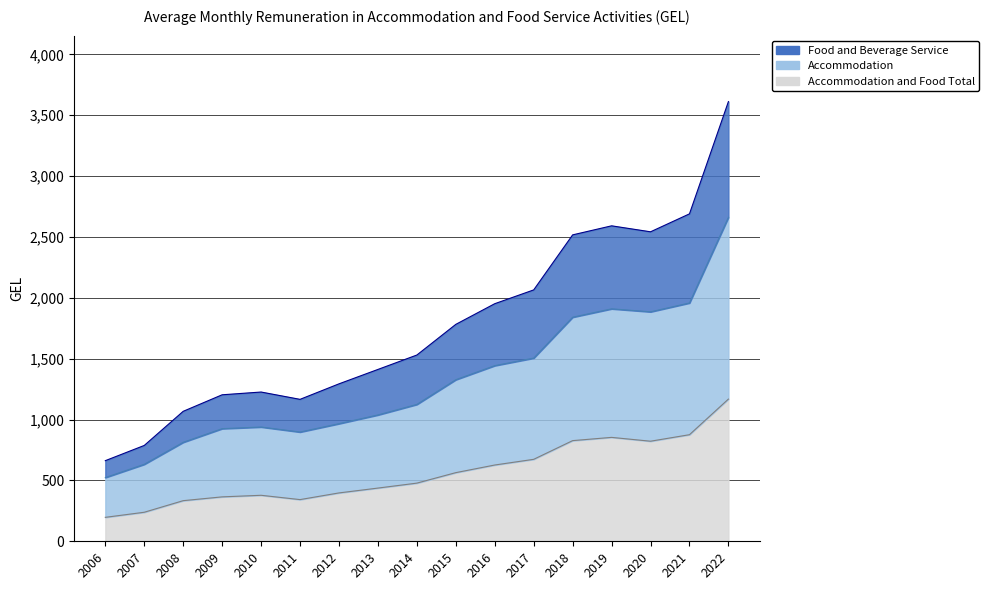

Where is the first local maximum for Accommodation and Food Total?

2010